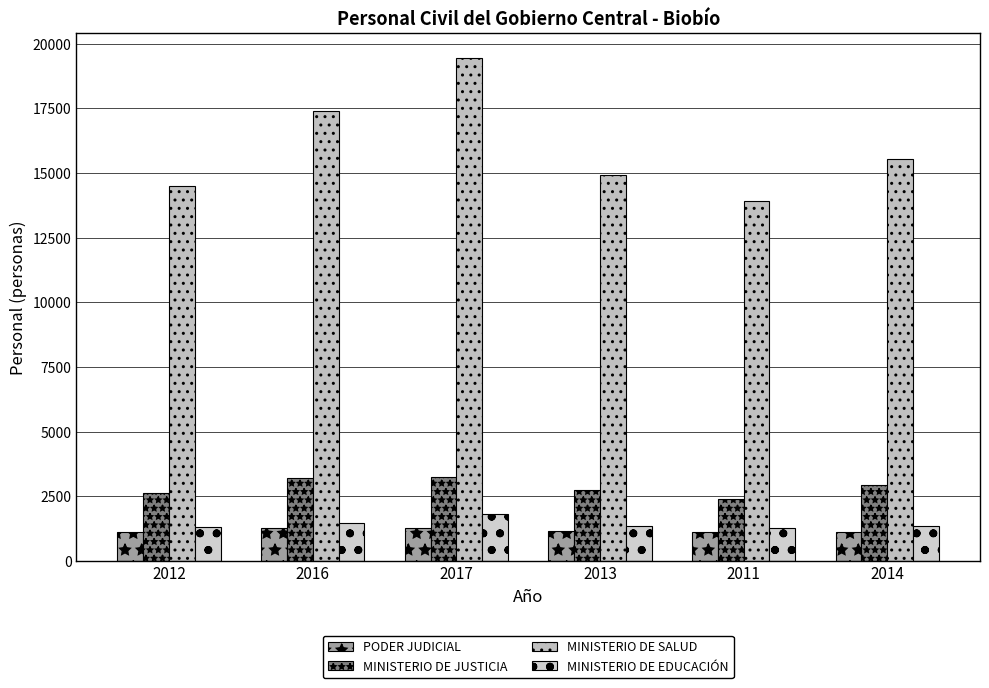

What is the value of the MINISTERIO DE EDUCACIÓN bar at the 3rd from the left?

1809